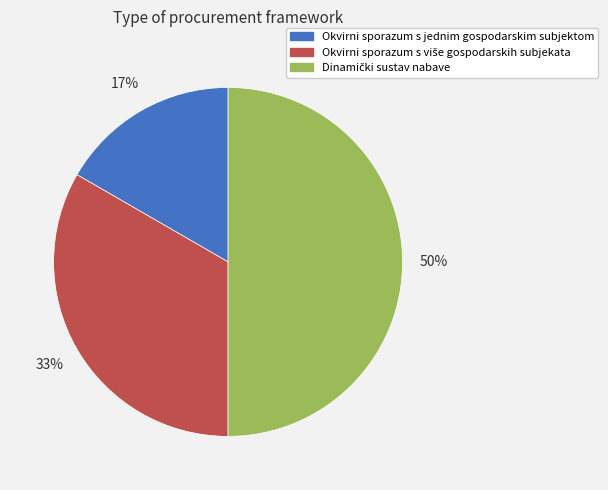

Is it true that Okvirni sporazum s jednim gospodarskim subjektom is 2% of the pie?

False